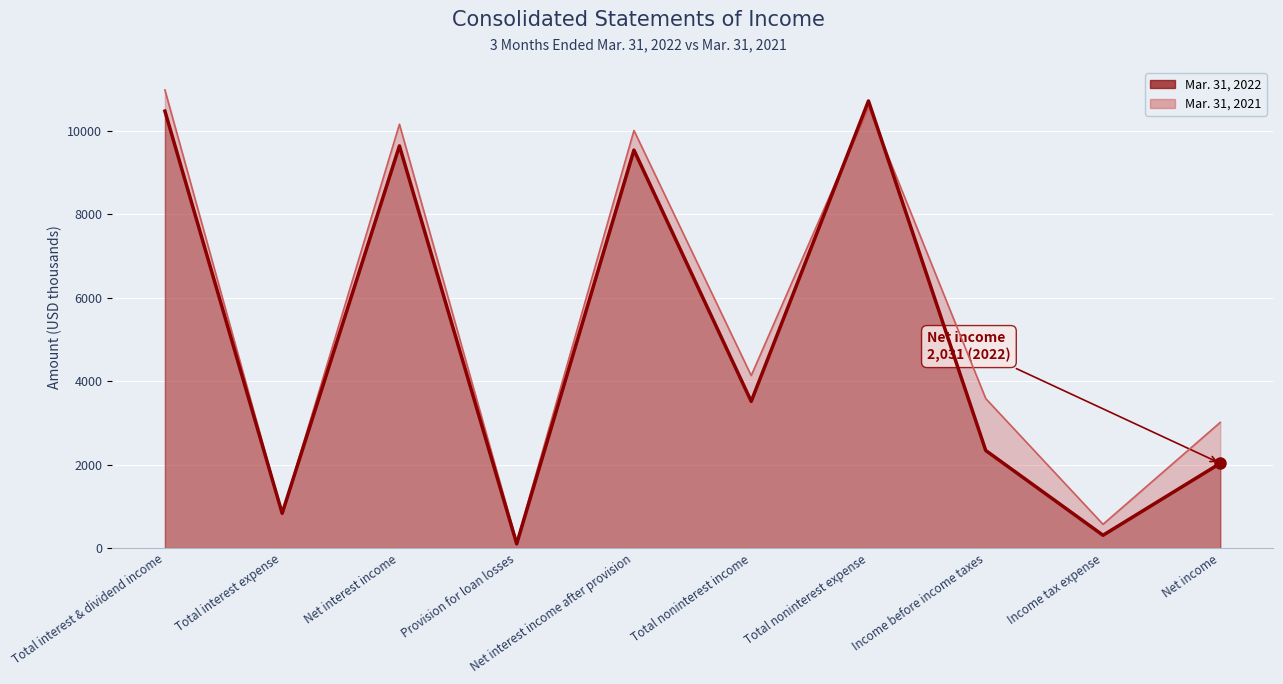

What is the difference between the second highest and second lowest values in the Mar. 31, 2022 (line) series?

10163